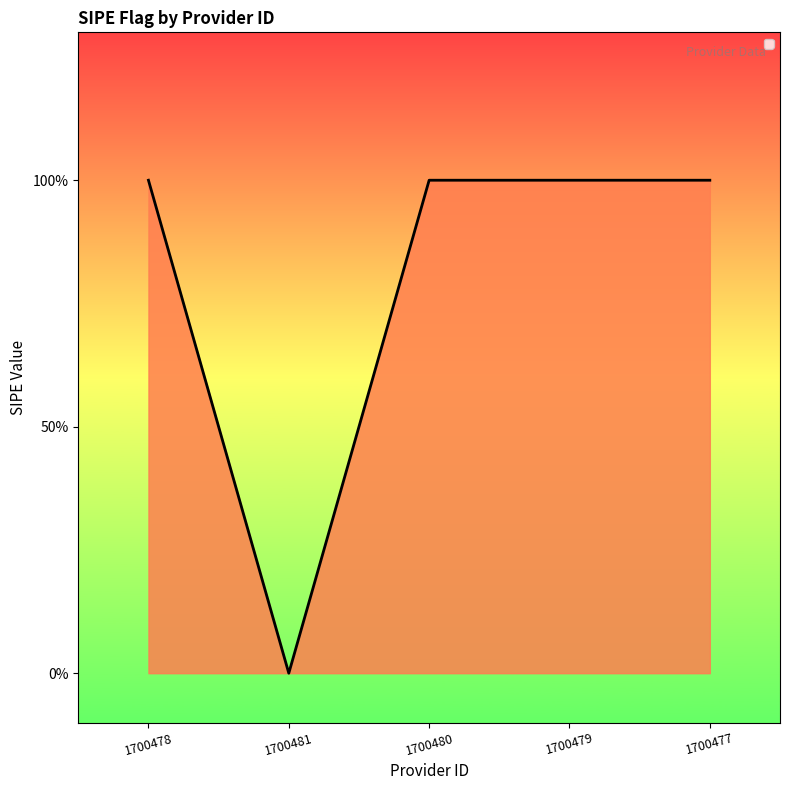

The value at 1700480 is 1. True or false?

True